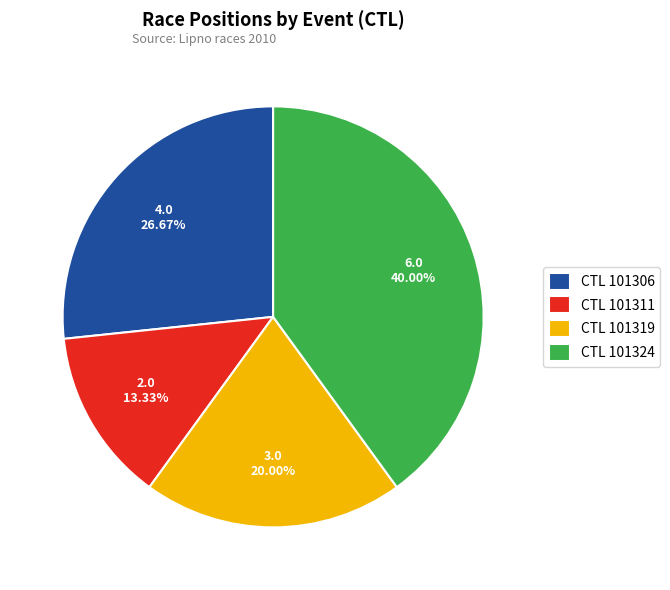

To the nearest percent, what is the difference between the largest and smallest slice percentages?

27%